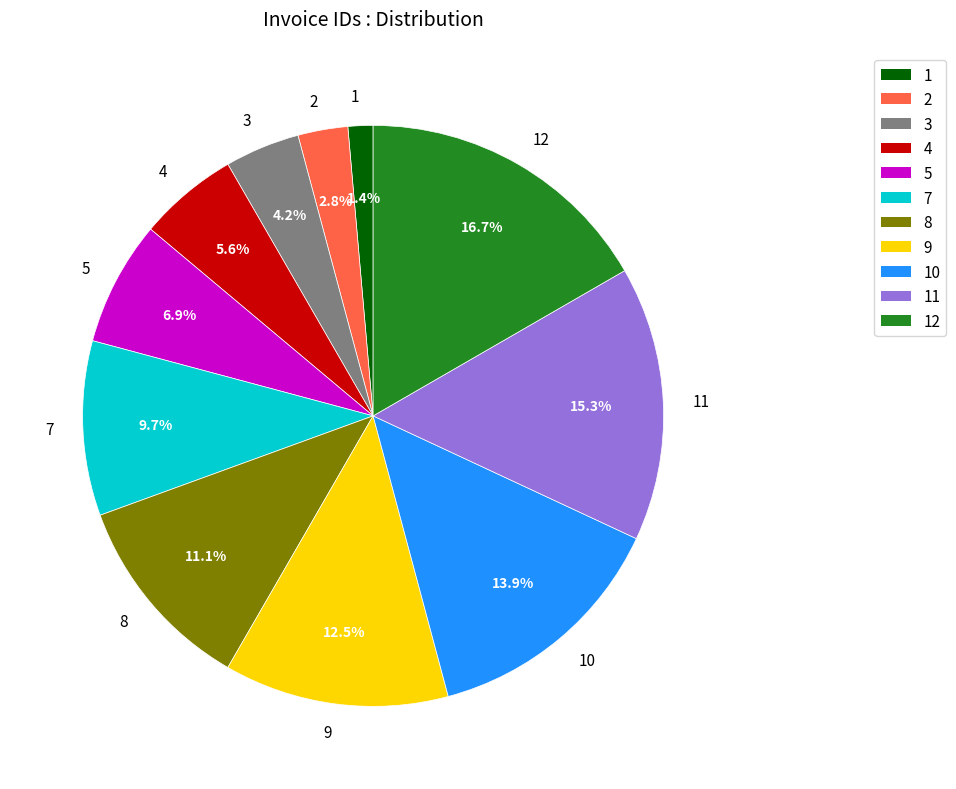

What percentage is NOT represented by 9?

87.5%